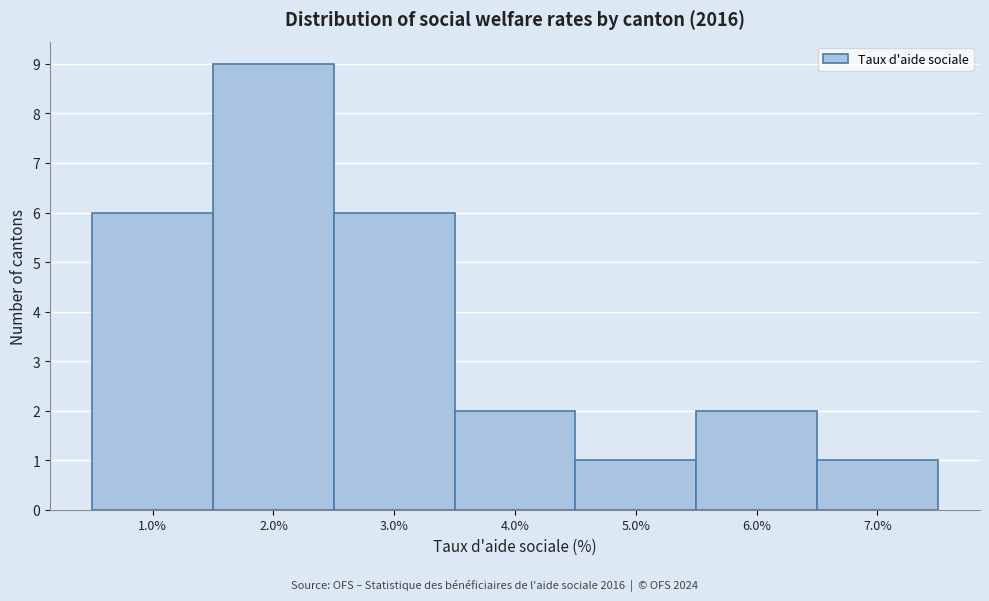

Reading left to right, list every bar in this chart as the range it spans on the x-axis followed by its height. The values are not printed on the chart, so give them approximately, as read against the axis.

0.5 to 1.5: 6
1.5 to 2.5: 9
2.5 to 3.5: 6
3.5 to 4.5: 2
4.5 to 5.5: 1
5.5 to 6.5: 2
6.5 to 7.5: 1